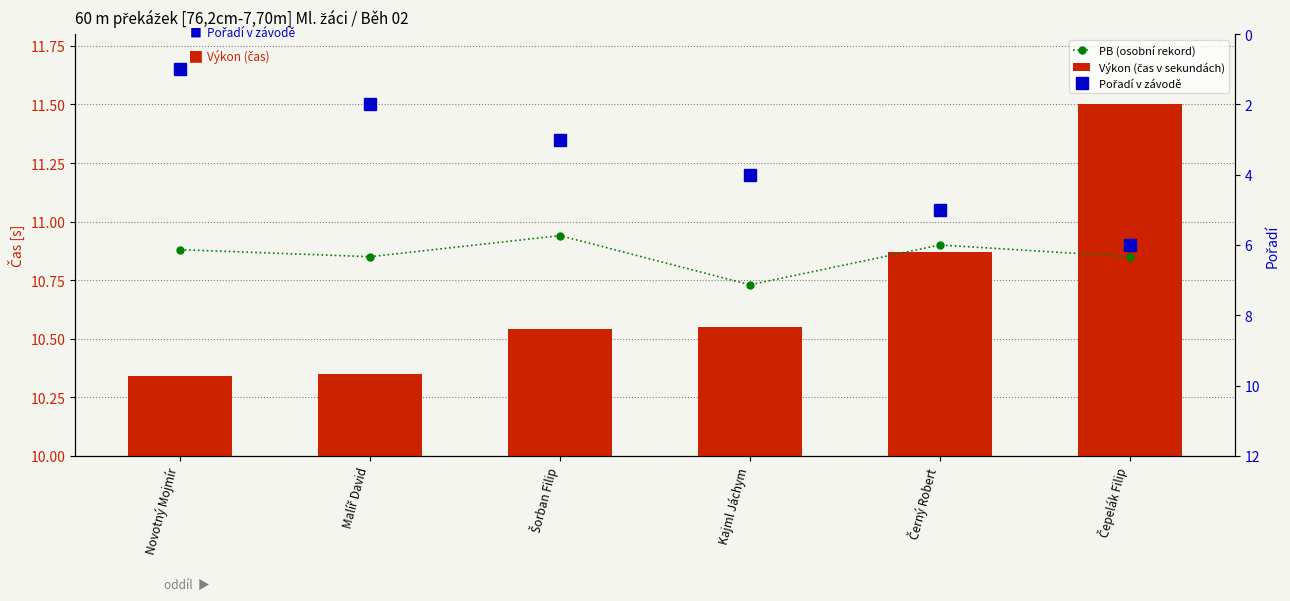

Reading left to right, list all the values displayed in this chart.

PB (osobní rekord): Novotný Mojmír=10.9	Malíř David=10.8	Šorban Filip=10.9	Kajml Jáchym=10.7	Černý Robert=10.9	Čepelák Filip=10.8
Výkon (čas v sekundách): Novotný Mojmír=10.3	Malíř David=10.3	Šorban Filip=10.5	Kajml Jáchym=10.6	Černý Robert=10.9	Čepelák Filip=11.5
Pořadí v závodě: Novotný Mojmír=1.0	Malíř David=2.0	Šorban Filip=3.0	Kajml Jáchym=4.0	Černý Robert=5.0	Čepelák Filip=6.0